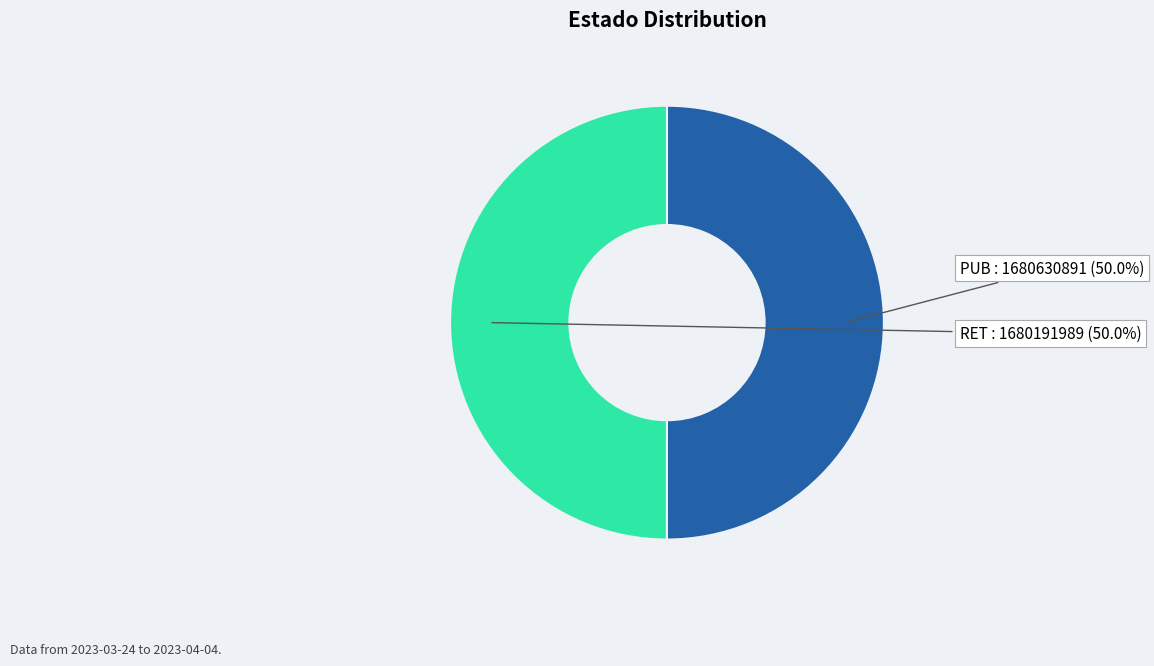

How many segments does this pie chart have?

2